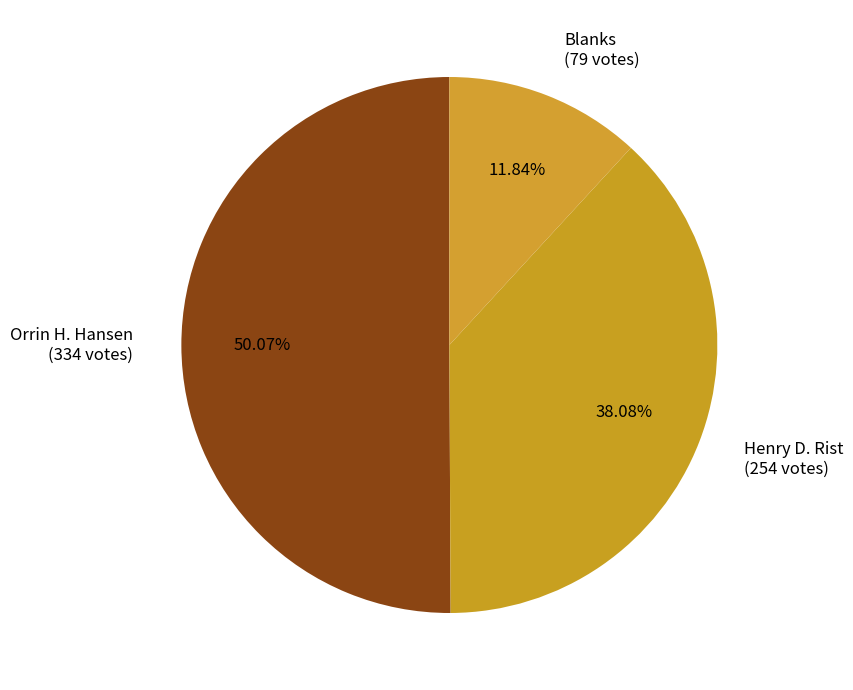

What is the smallest slice in the pie chart?

Blanks (79 votes)